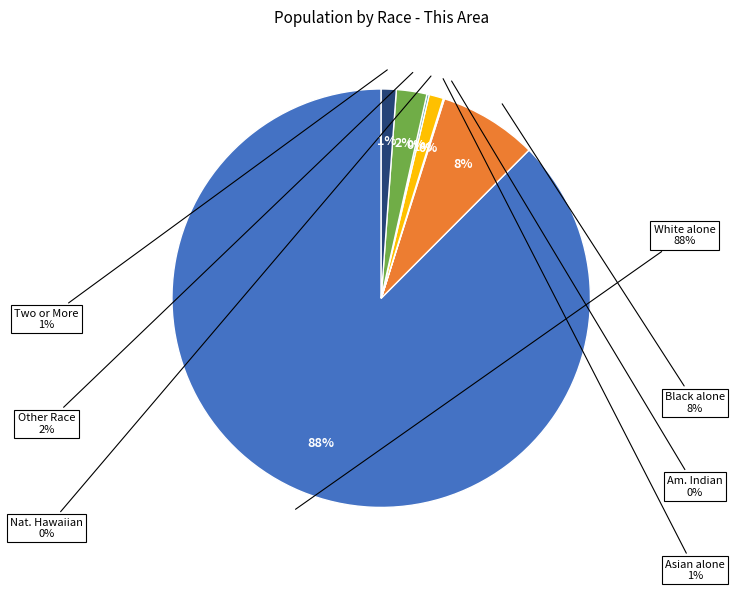

What is the smallest slice in the pie chart?

American Indian and Alaska Native